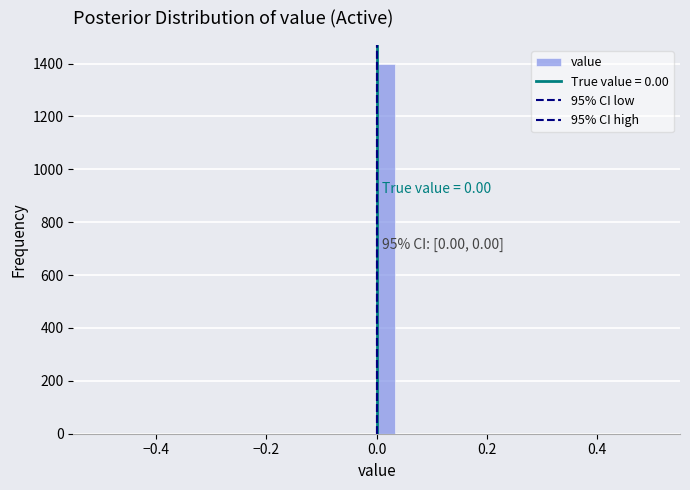

Read against the x-axis, roughly where is the centre of the tallest bar?

0.02